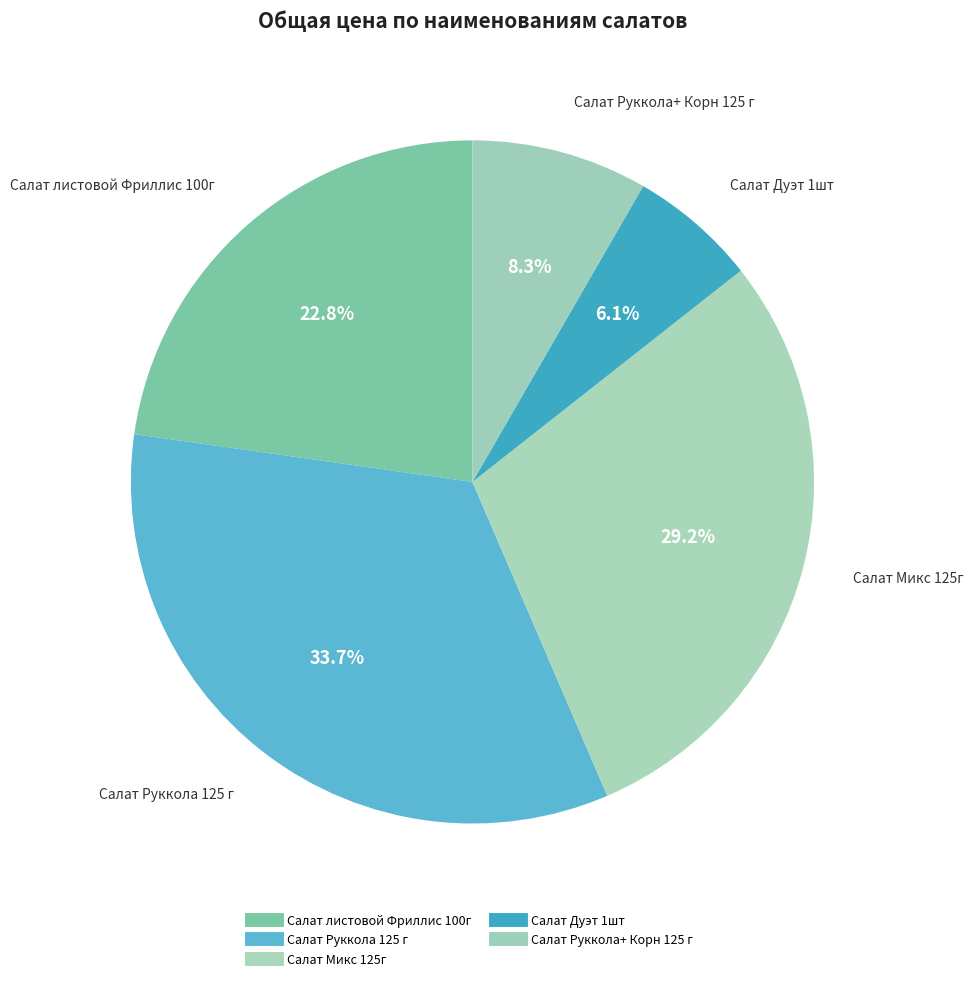

To the nearest percent, what is the average slice percentage?

20%